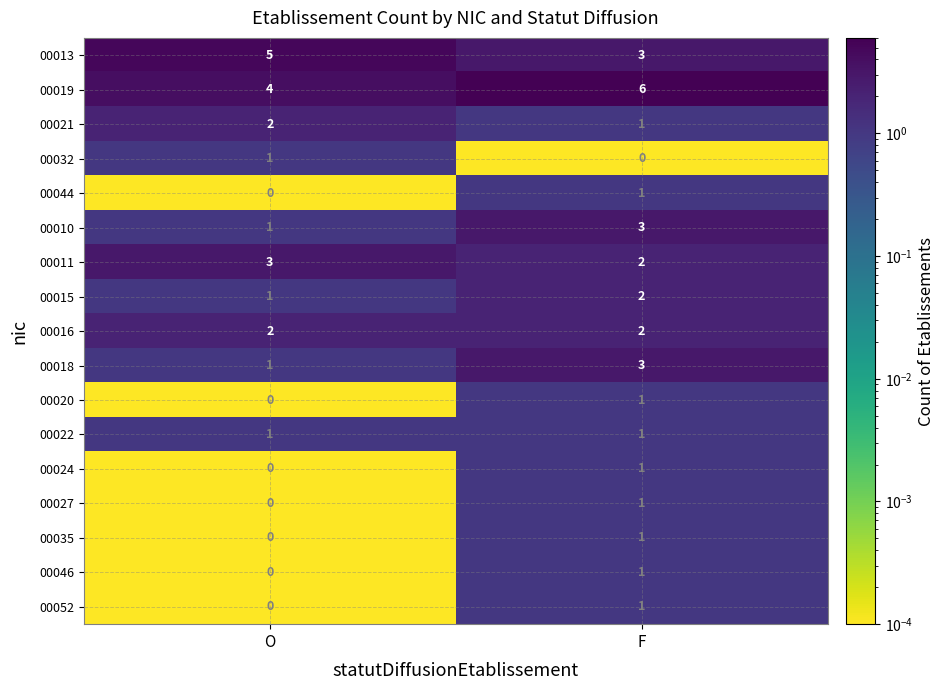

What is the sum of the 00015 values at O and F?

3